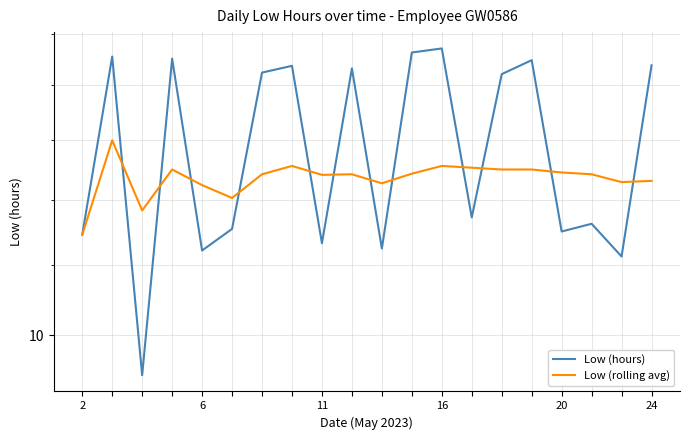

Read the Low (hours) value at 8.

11.3